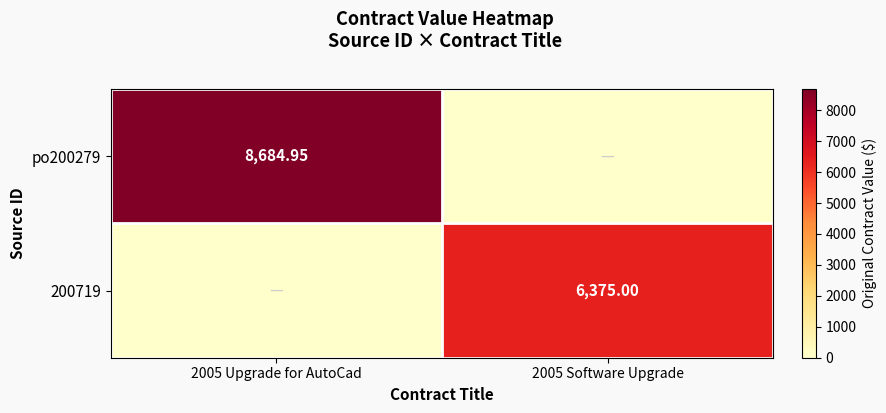

At 2005 Software Upgrade, list the series in order from smallest to largest.

po200279, 200719